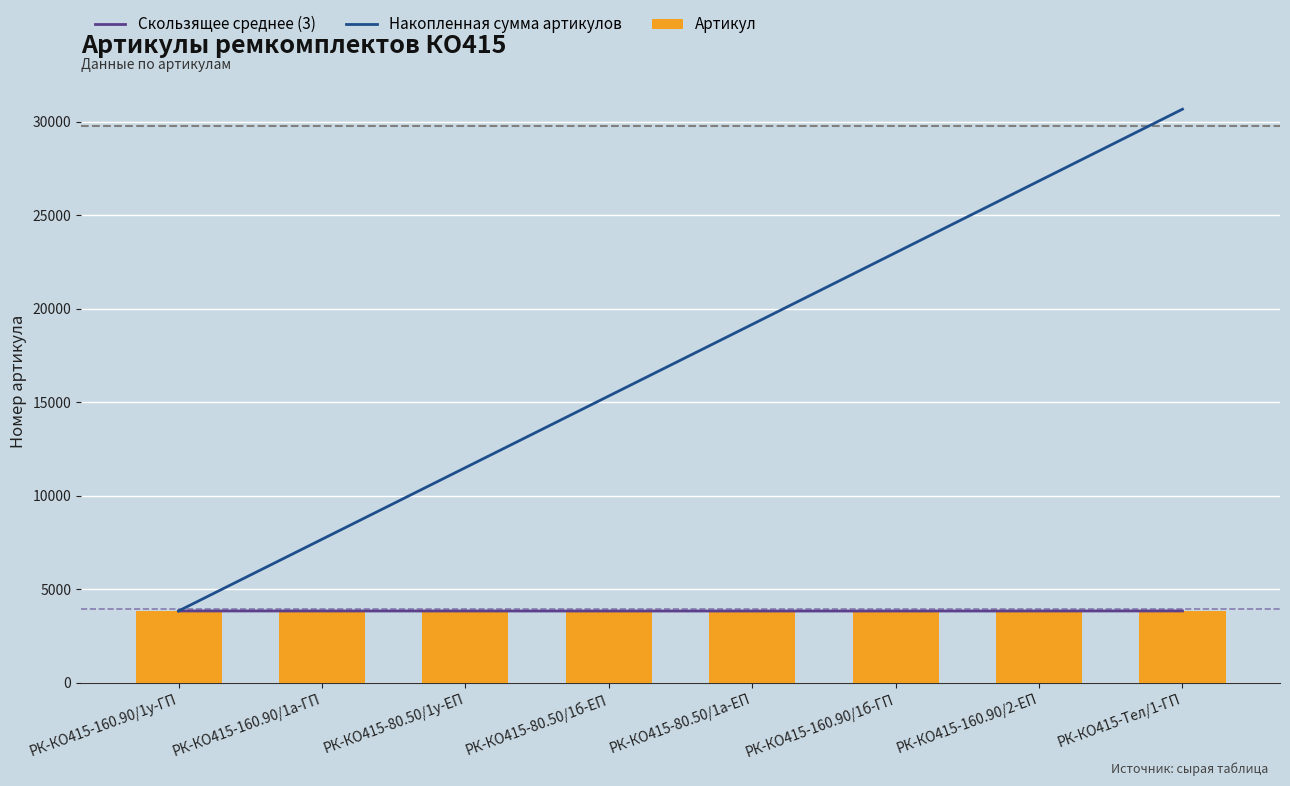

What is the value of the Артикул bar at the 7th from the left?

3835